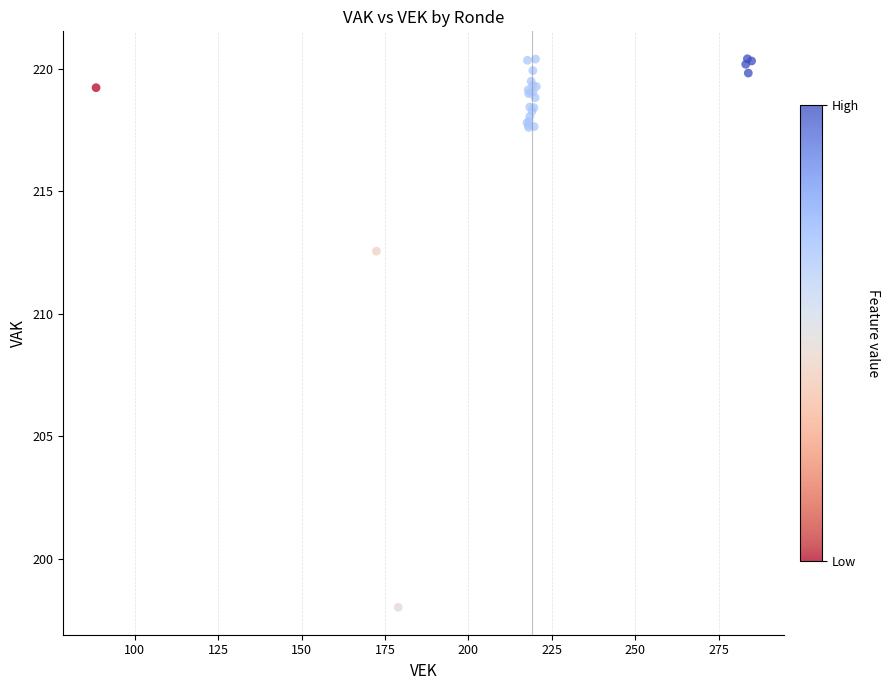

What Y value in the scatter plot is closest to 209?

212.6